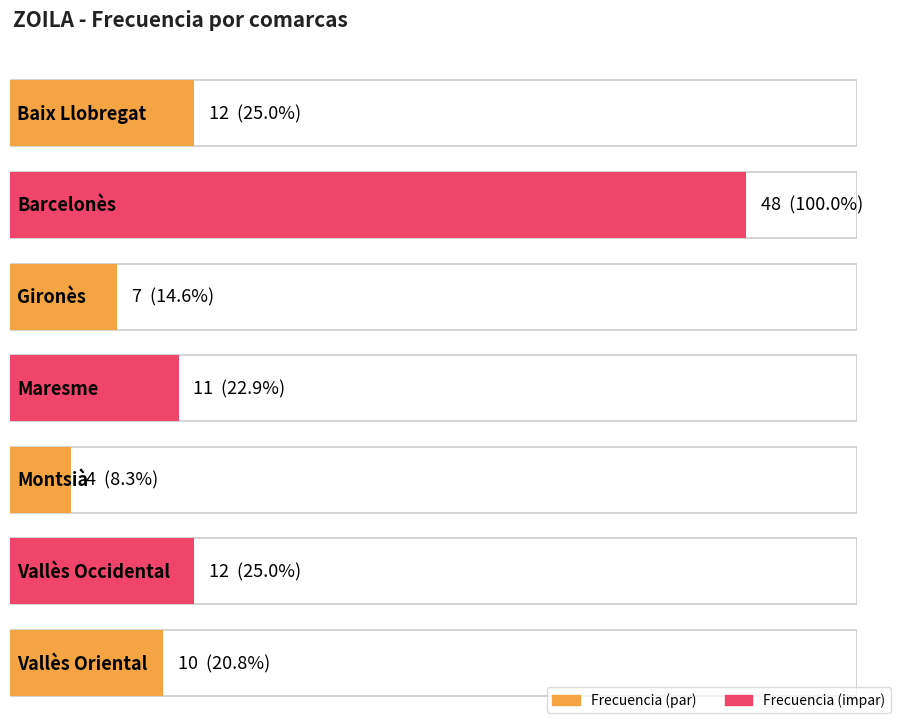

Reading left to right, what are all the values shown in this chart?

Baix Llobregat=12	Barcelonès=48	Gironès=7	Maresme=11	Montsià=4	Vallès Occidental=12	Vallès Oriental=10